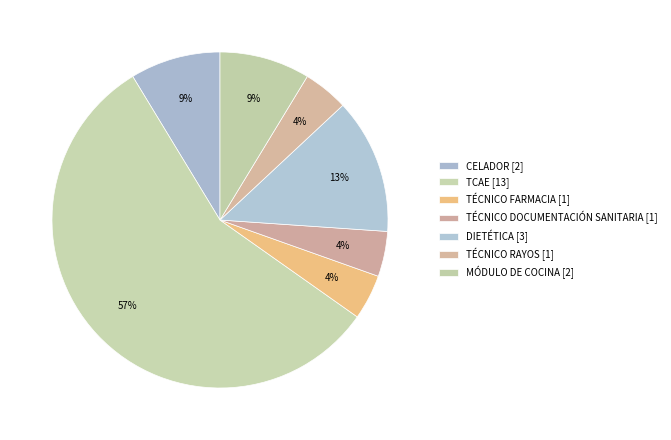

Is the sum of CELADOR and TÉCNICO FARMACIA greater than half?

No